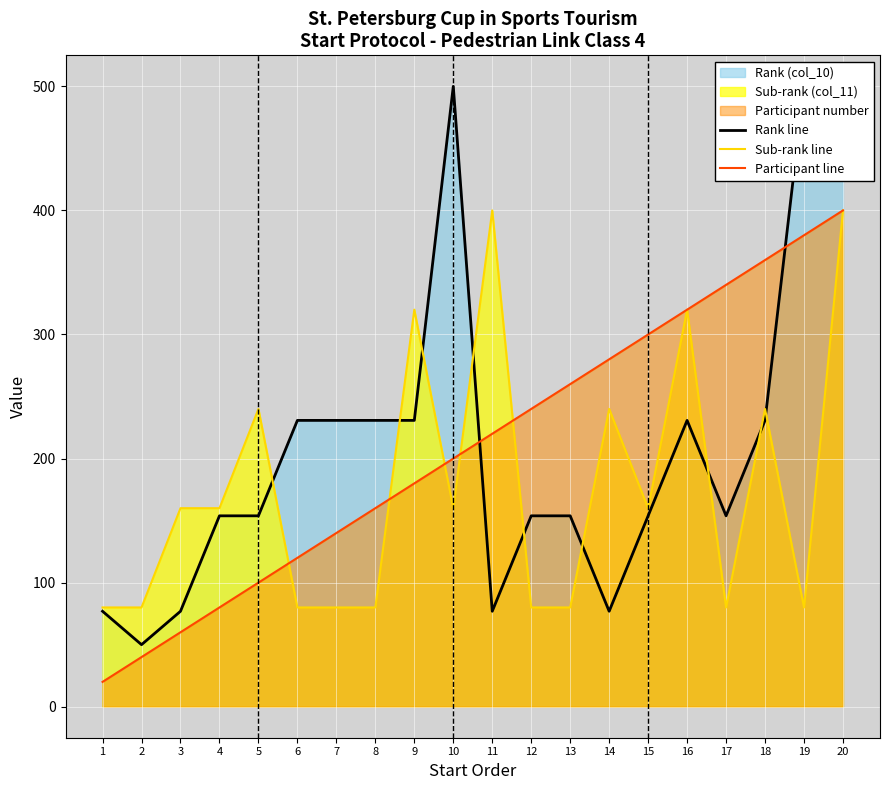

What is the value of the Rank line point at the 16th from the left?

230.8